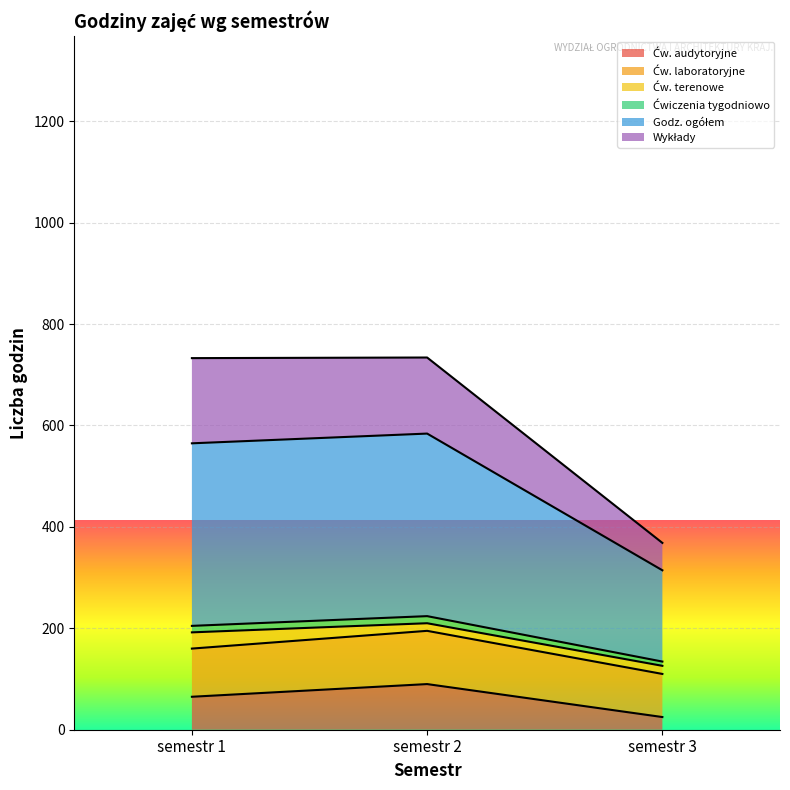

How many Ćw. audytoryjne values are between 25 and 90?

3